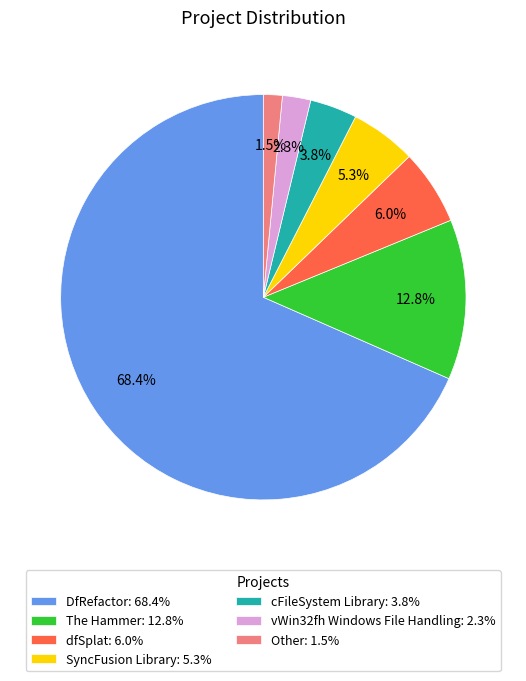

Count the number of slices in the pie.

7